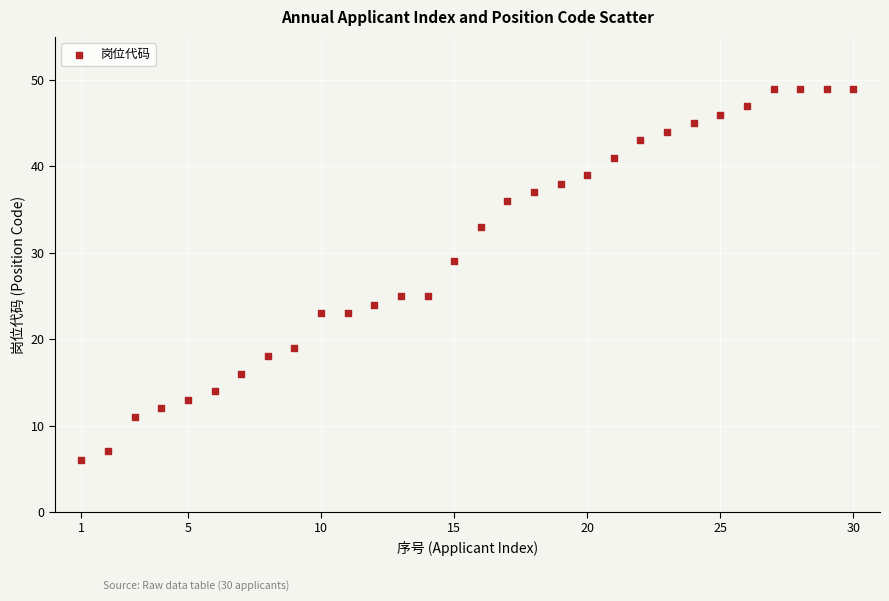

What is the range of Y values (max minus min)?

43